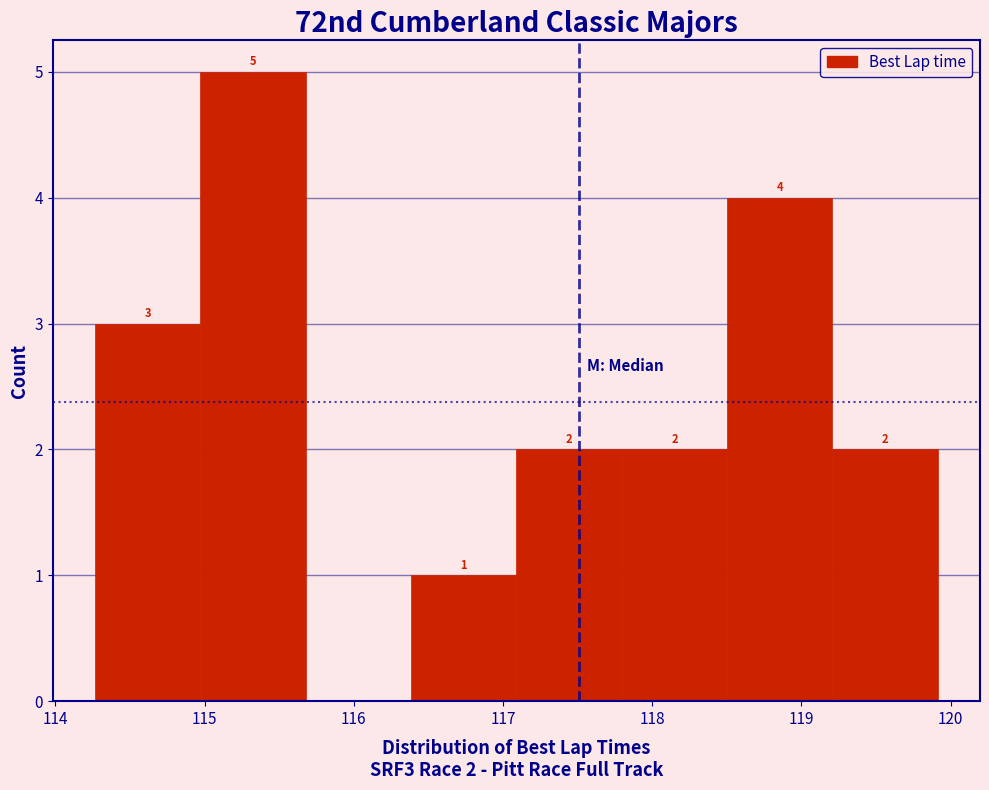

Over which range of the x-axis is the bar tallest?

115.0 to 115.7